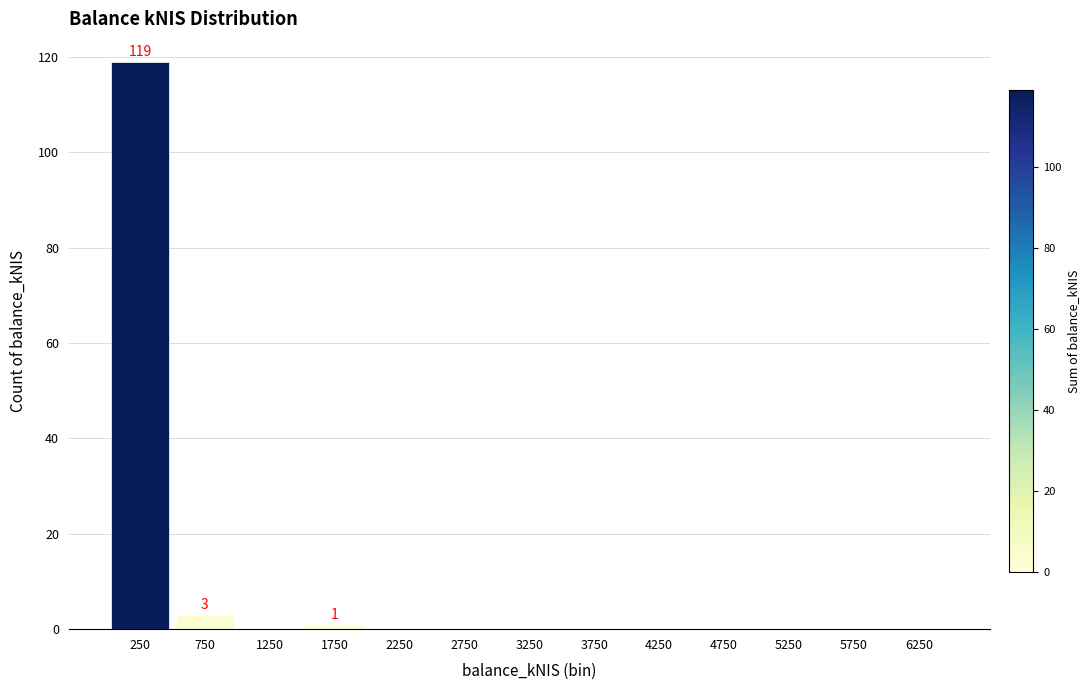

Reading left to right, transcribe all the data shown in this chart.

250=119	750=3	1250=0	1750=1	2250=0	2750=0	3250=0	3750=0	4250=0	4750=0	5250=0	5750=0	6250=0